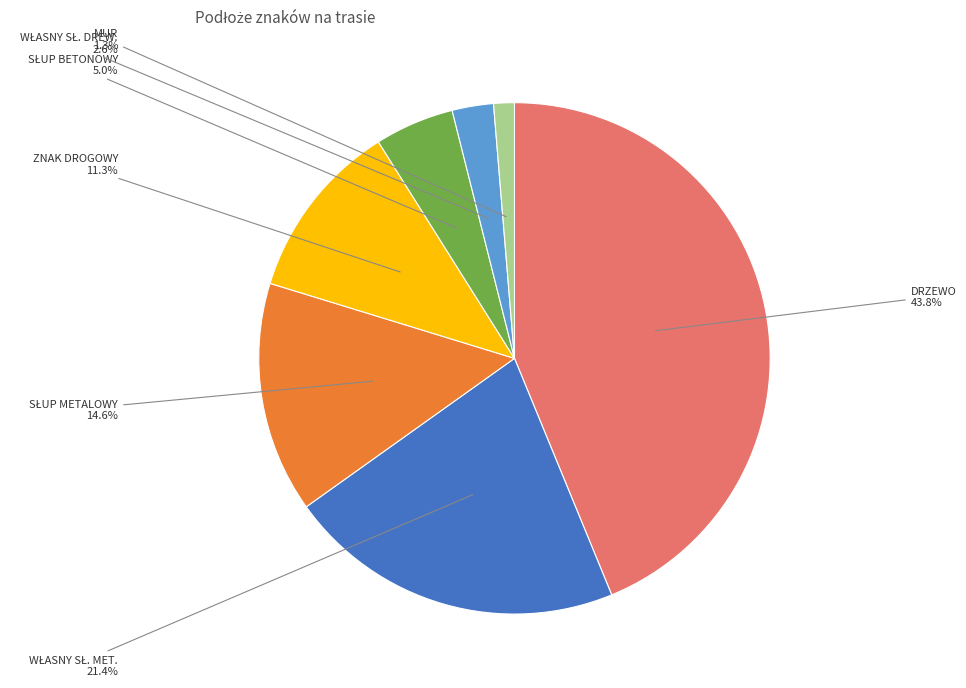

Count the number of slices in the pie.

7